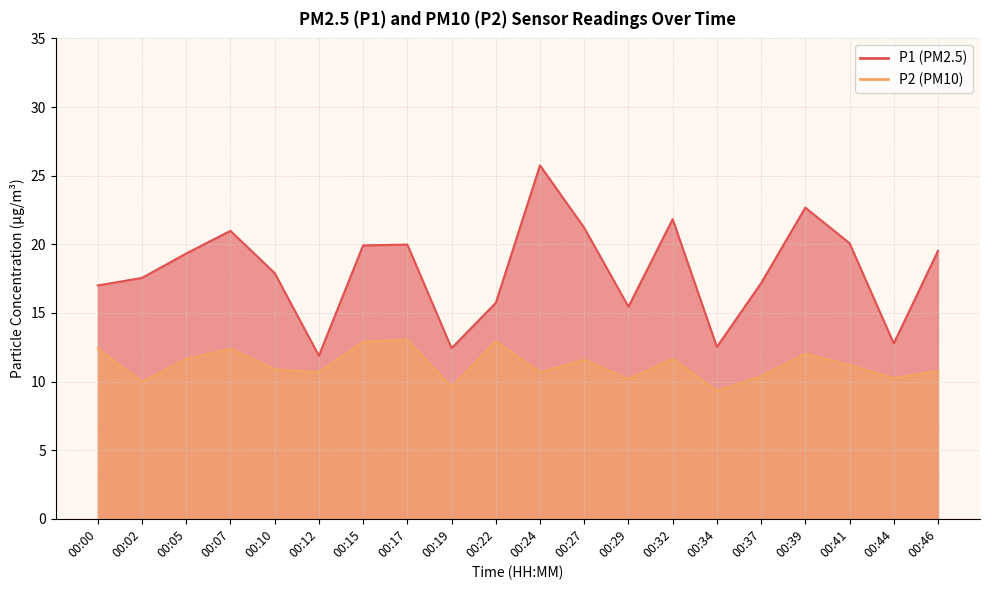

Is it true that P2 equals 12.9 at 00:15?

True